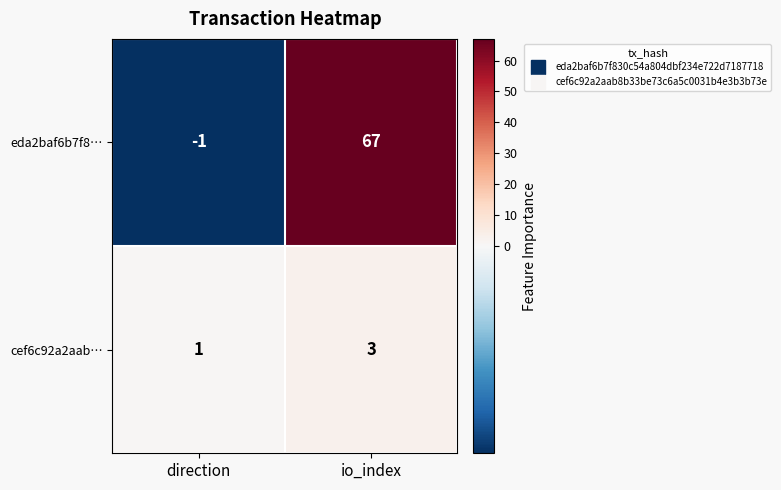

What is the average value of the eda2baf6b7f8… series?

33